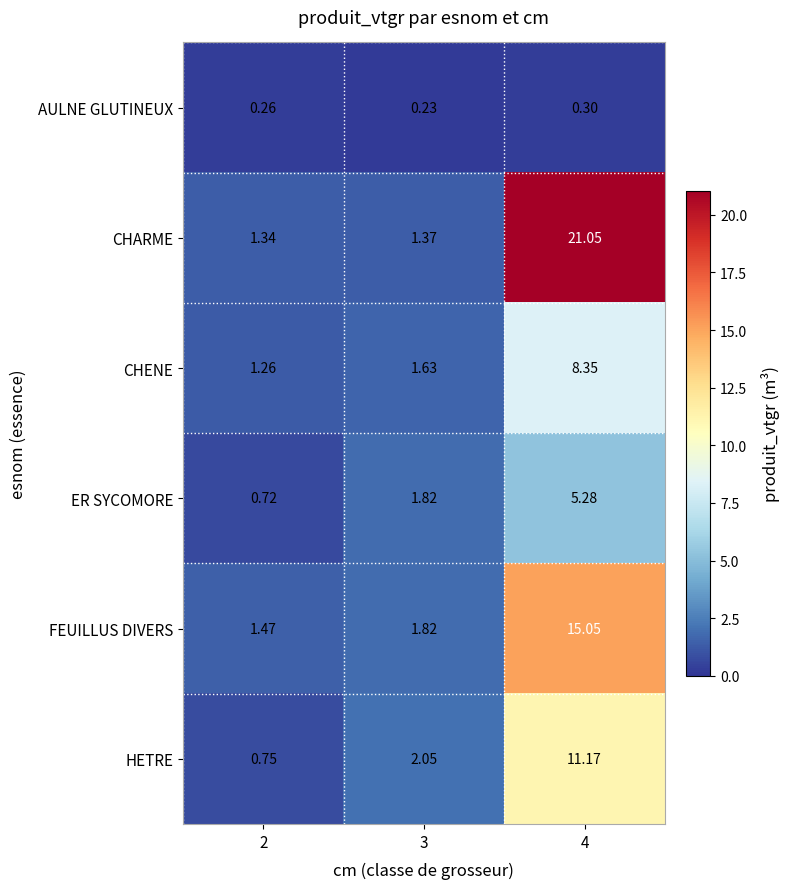

At 4, list the series in order from largest to smallest.

CHARME, FEUILLUS DIVERS, HETRE, CHENE, ER SYCOMORE, AULNE GLUTINEUX